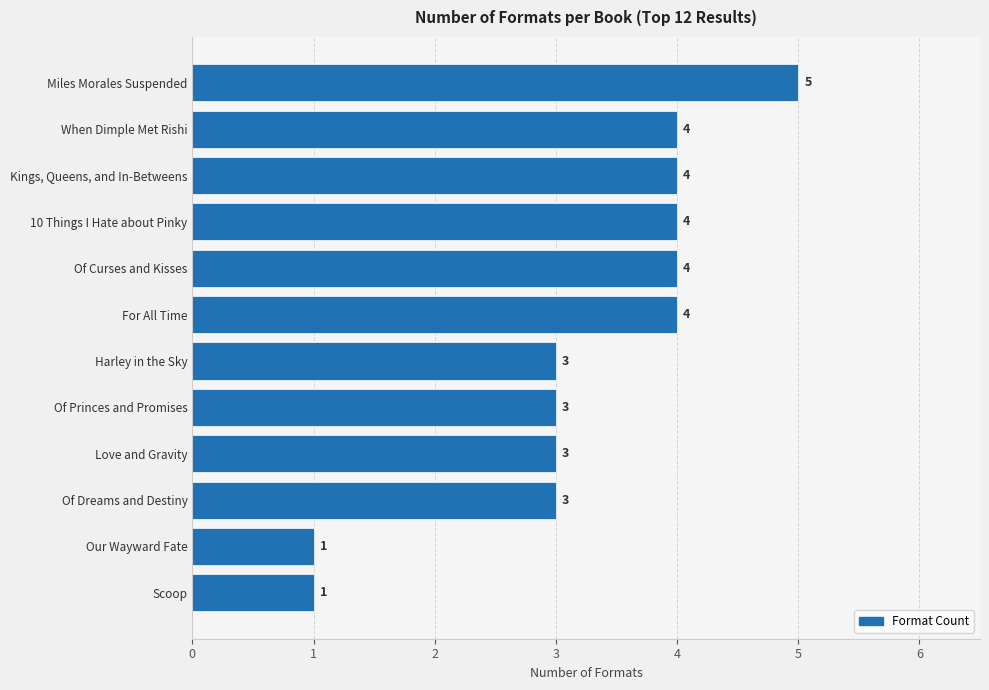

How many distinct data groups are displayed?

1